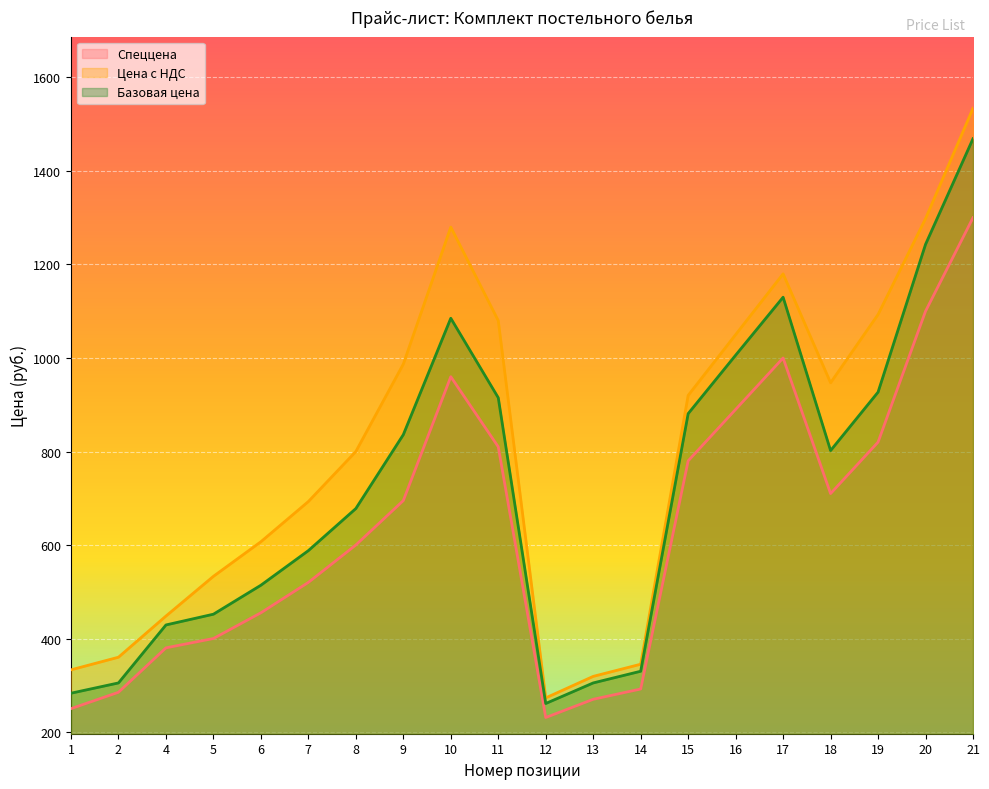

The Базовая цена series shows 141 at 4. True or false?

False